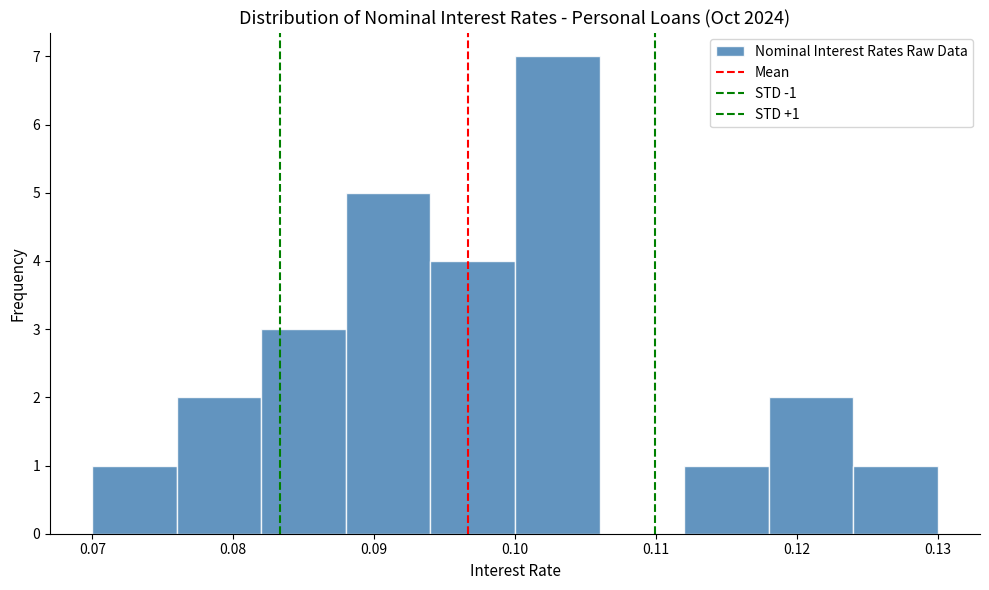

Which range on the x-axis has the tallest bar?

0.100 to 0.106